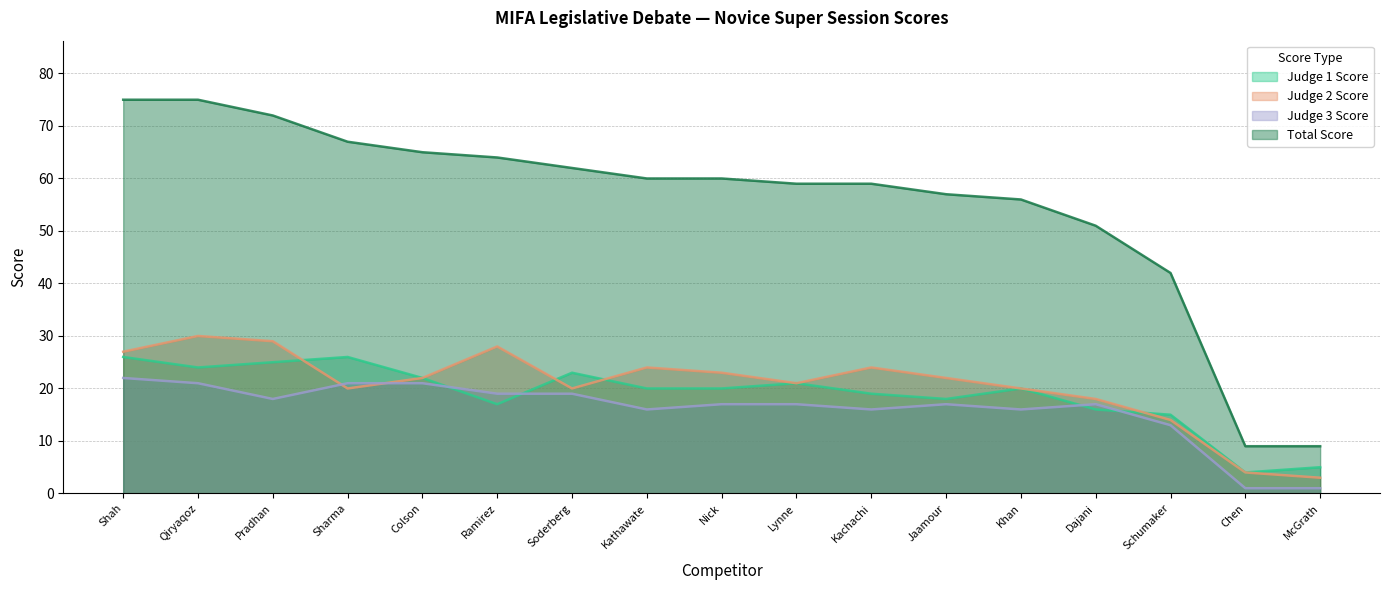

Which series has the largest total across all categories?

Total Score